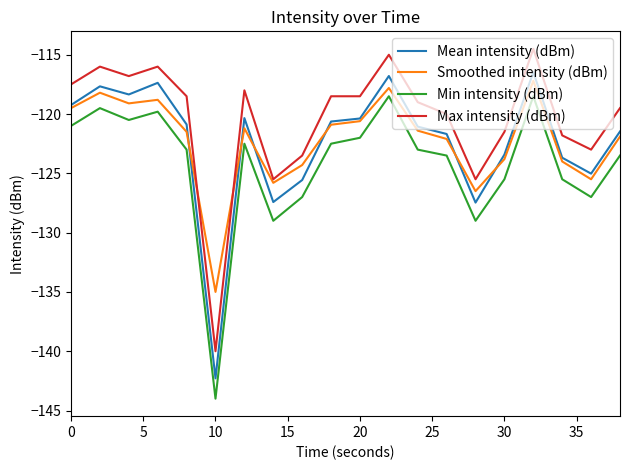

True or false: Mean intensity (dBm) and Max intensity (dBm) intersect in this chart.

False